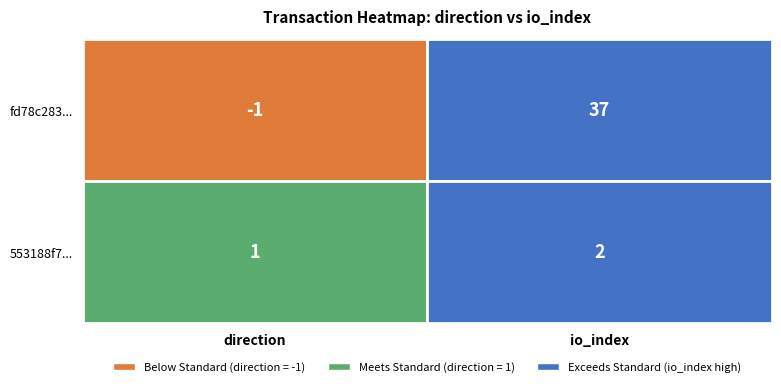

What is the average value of the fd78c283ed6c041612da3567001116e4900068c series?

18